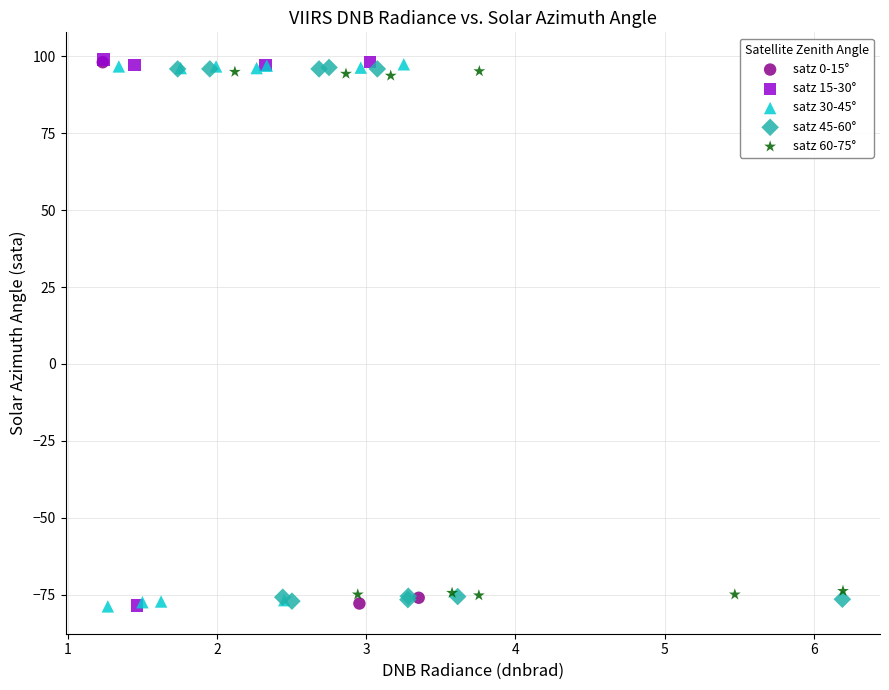

What are all the series names shown in the legend?

satz 0-15°, satz 15-30°, satz 30-45°, satz 45-60°, satz 60-75°